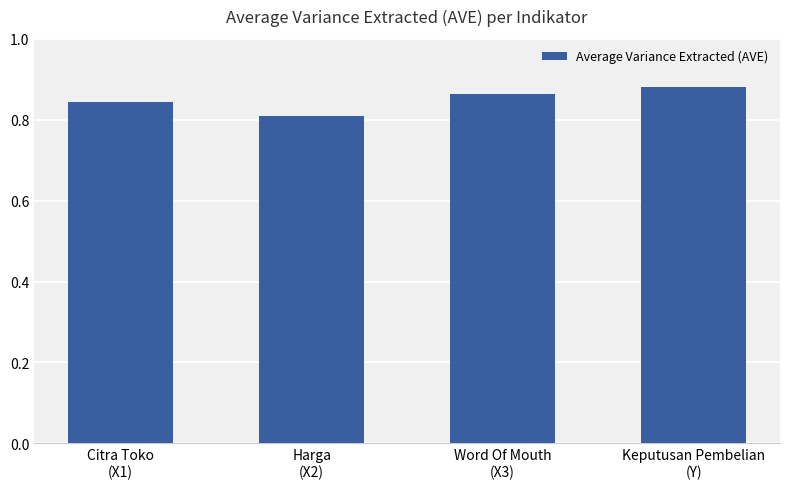

At which label is the value closest to 0?

Harga
(X2)